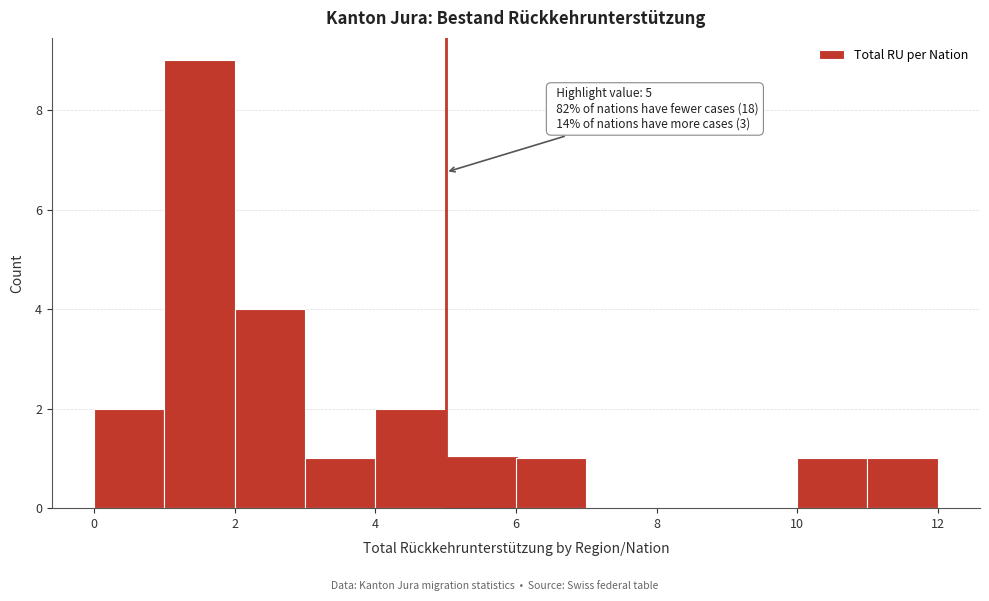

Which range on the x-axis has the tallest bar?

1 to 2